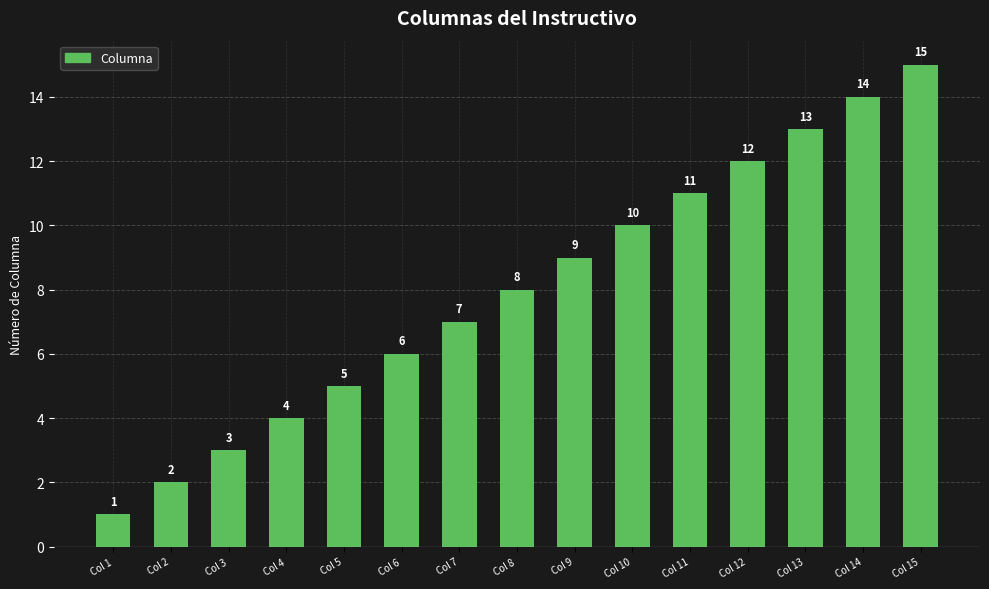

The value at Col 12 is 7. True or false?

False